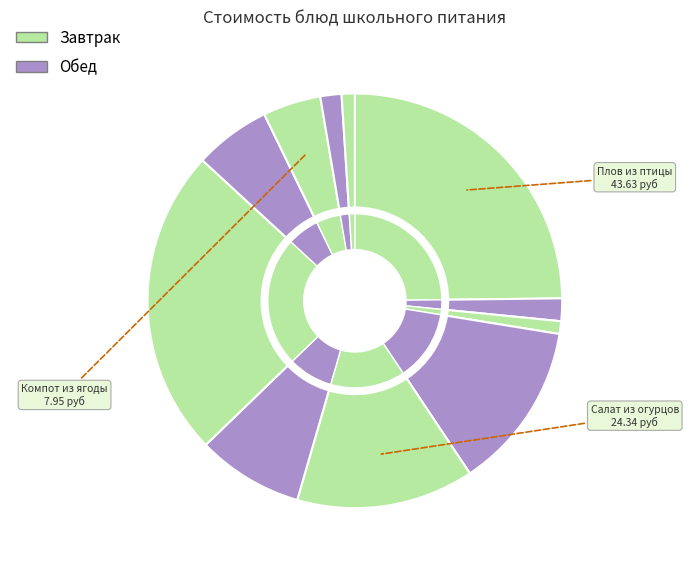

To the nearest percent, what percentage of the pie is Хлеб пшеничный (завтрак)?

1%